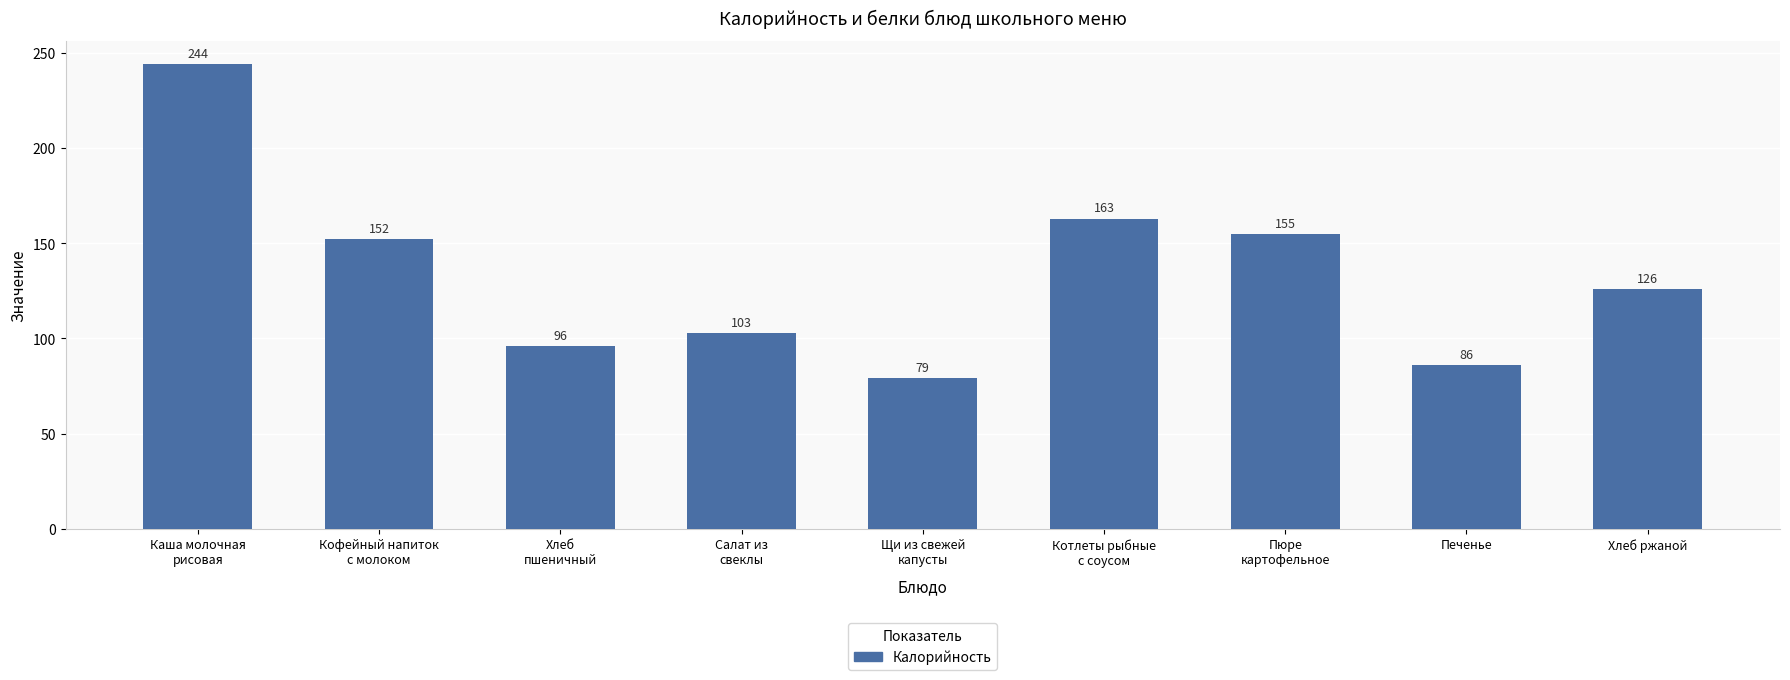

The value at Салат из
свеклы is 103. True or false?

True